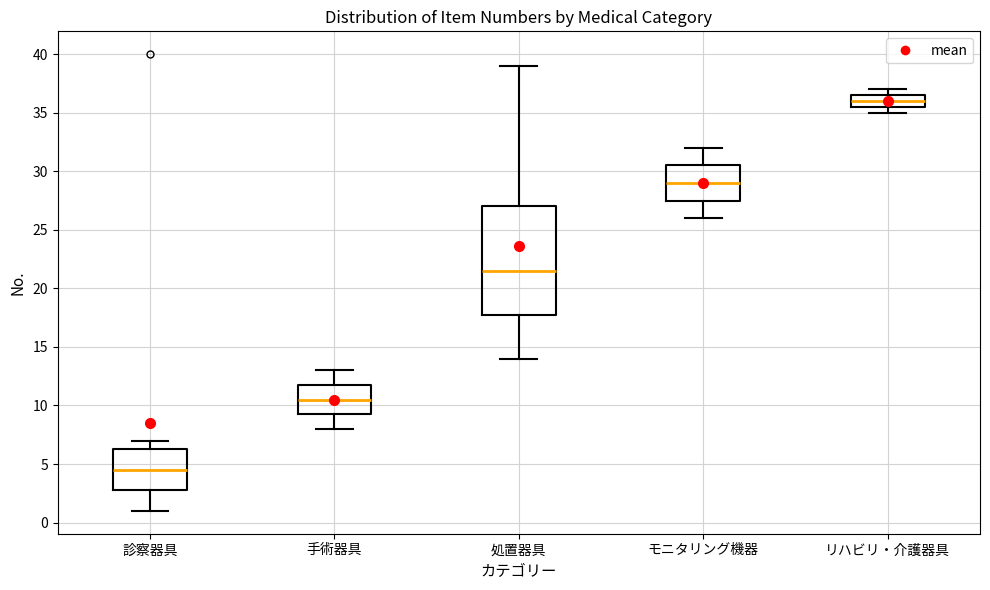

Which box's median line is the lowest?

診察器具